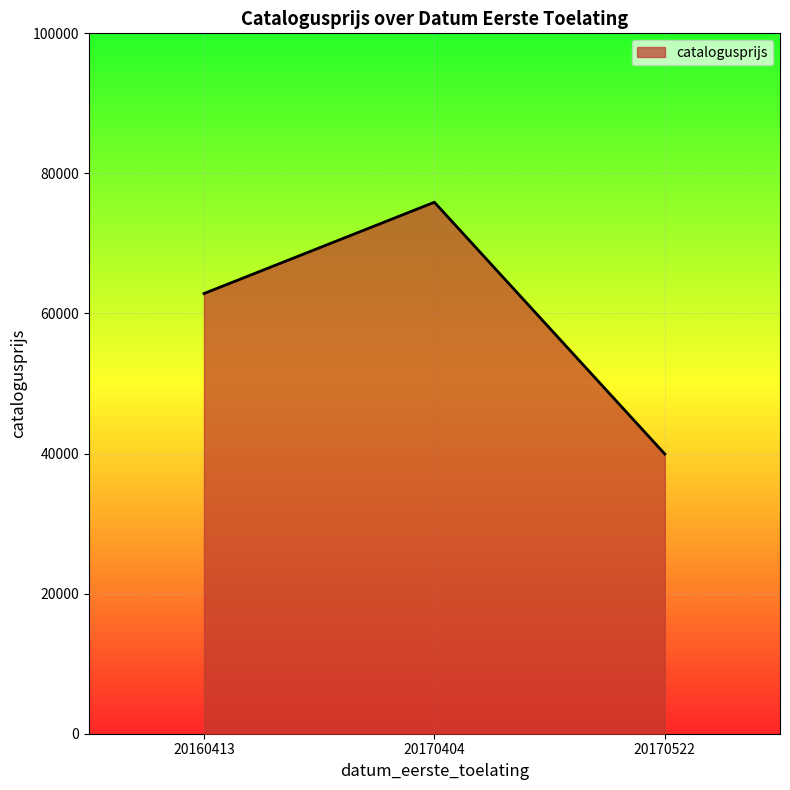

What is the average value?

59557